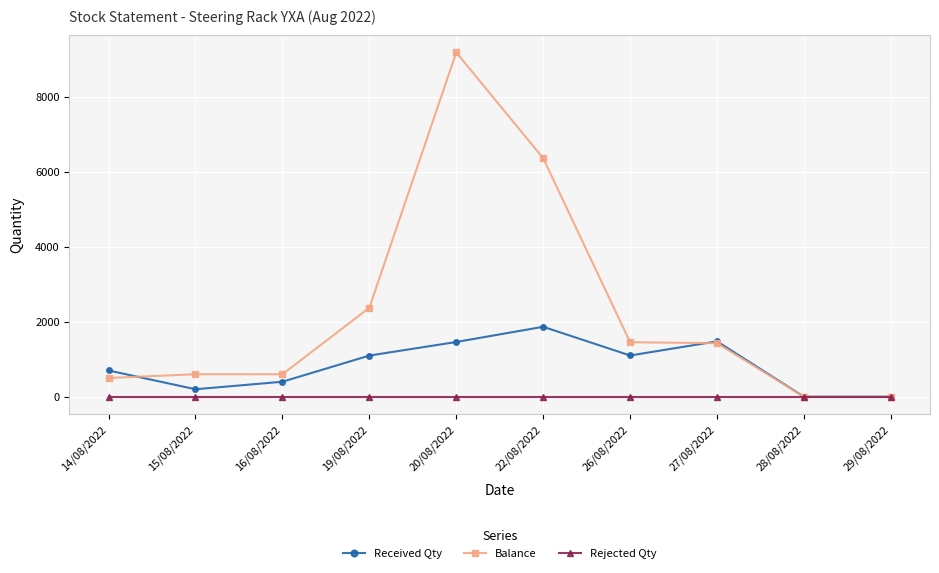

True or false: Received Qty has a value of 1100 at 26/08/2022.

True